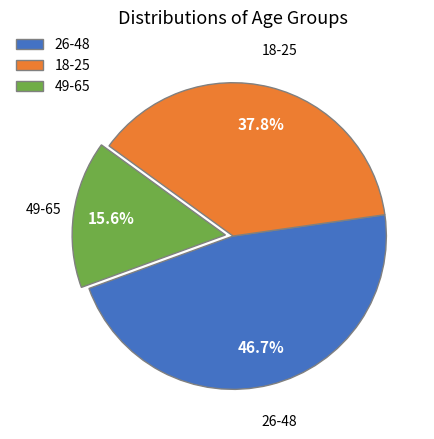

What is the smallest slice in the pie chart?

49-65